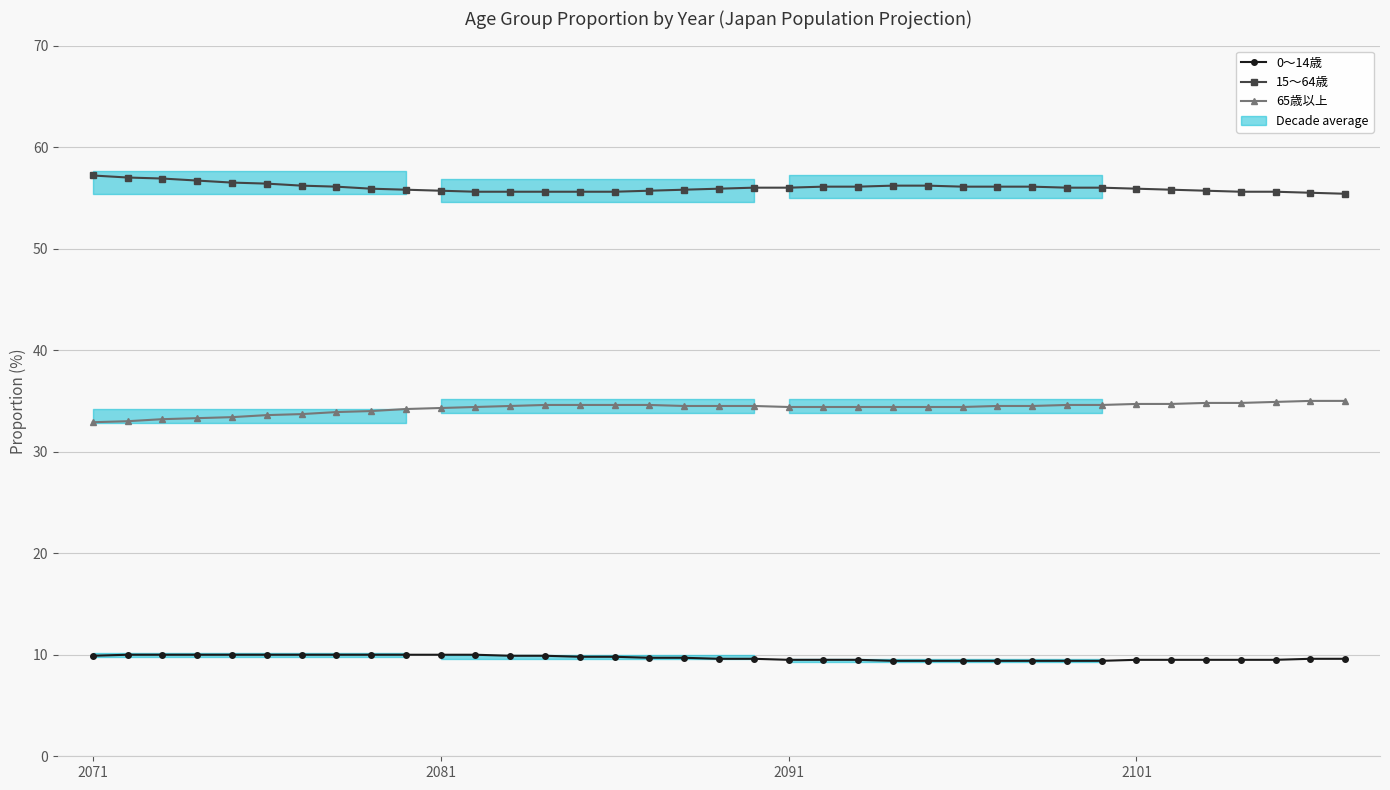

Is this an area chart (filled region under the line)?

No